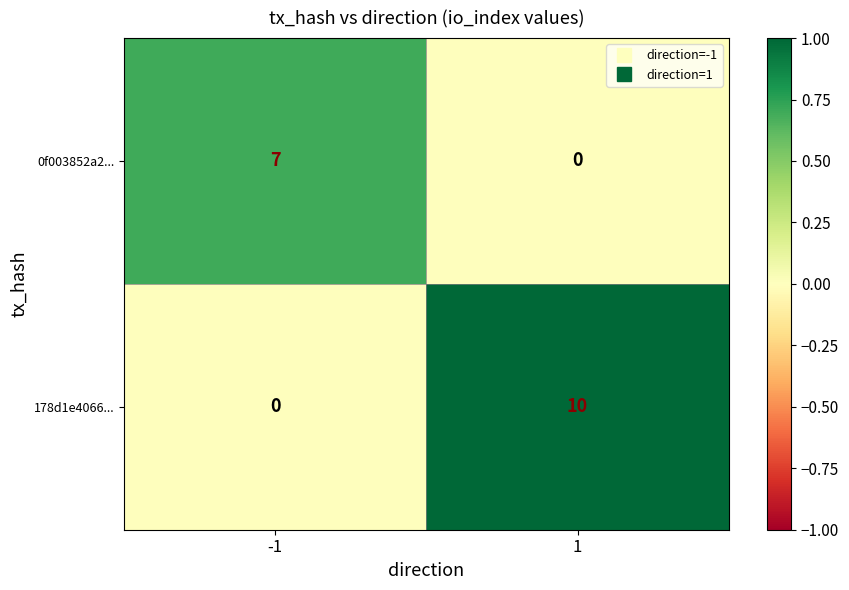

Which series has the largest total across all categories?

178d1e4066...